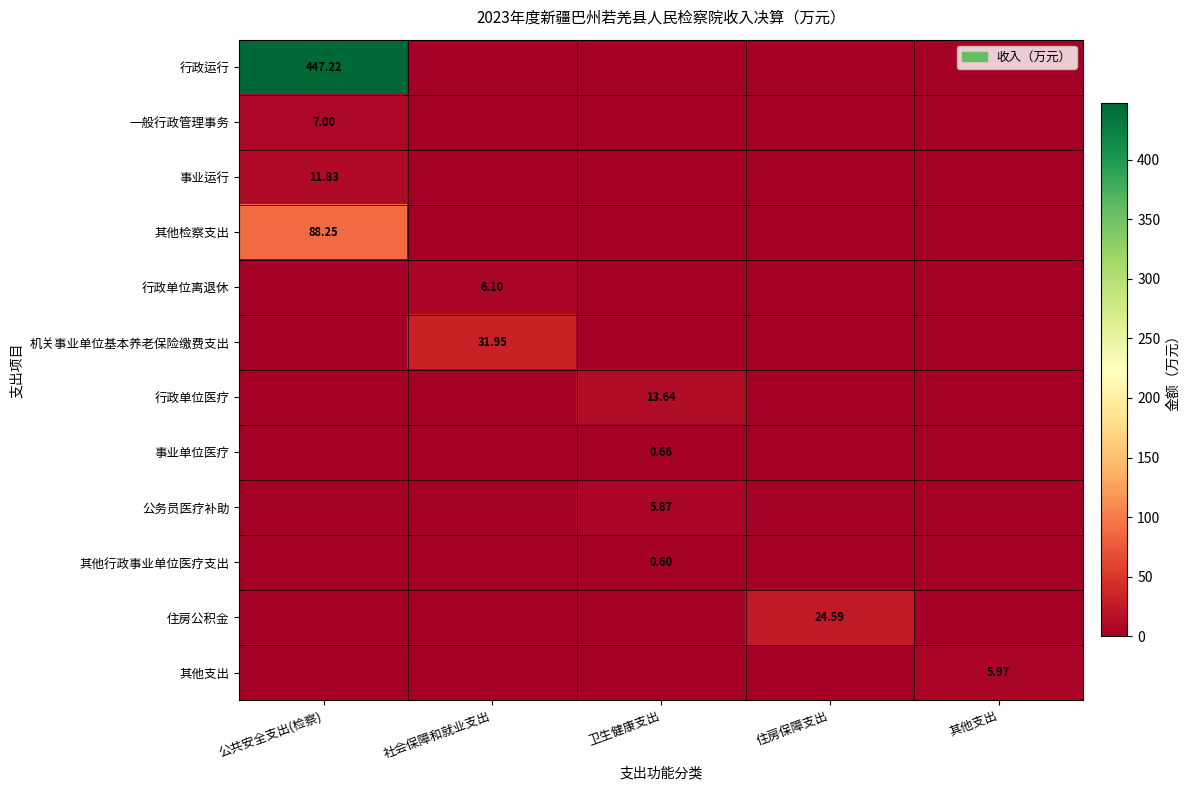

Count the 一般行政管理事务 values in the range 0 to 1.

4